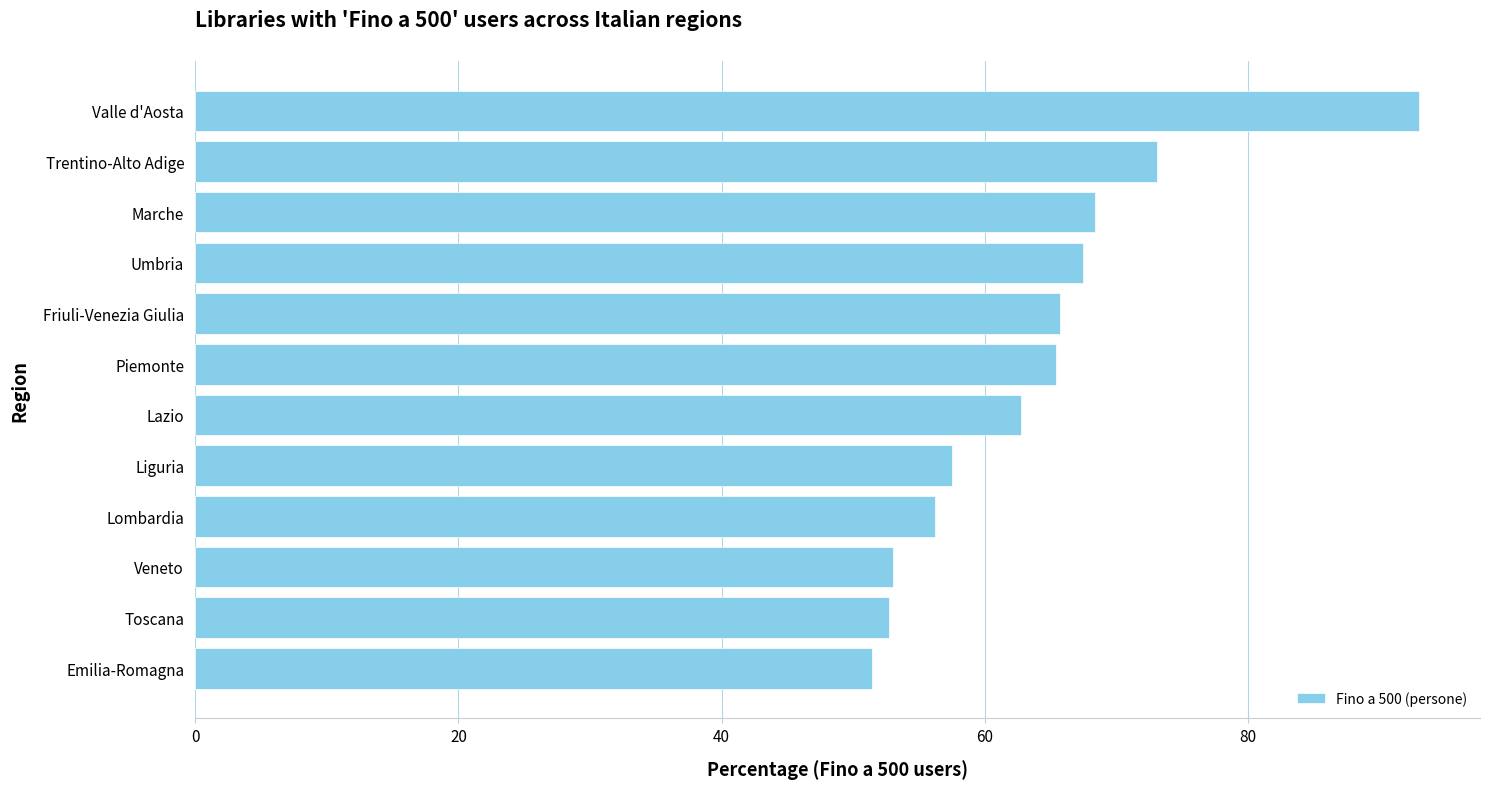

Read the value at Marche.

68.4